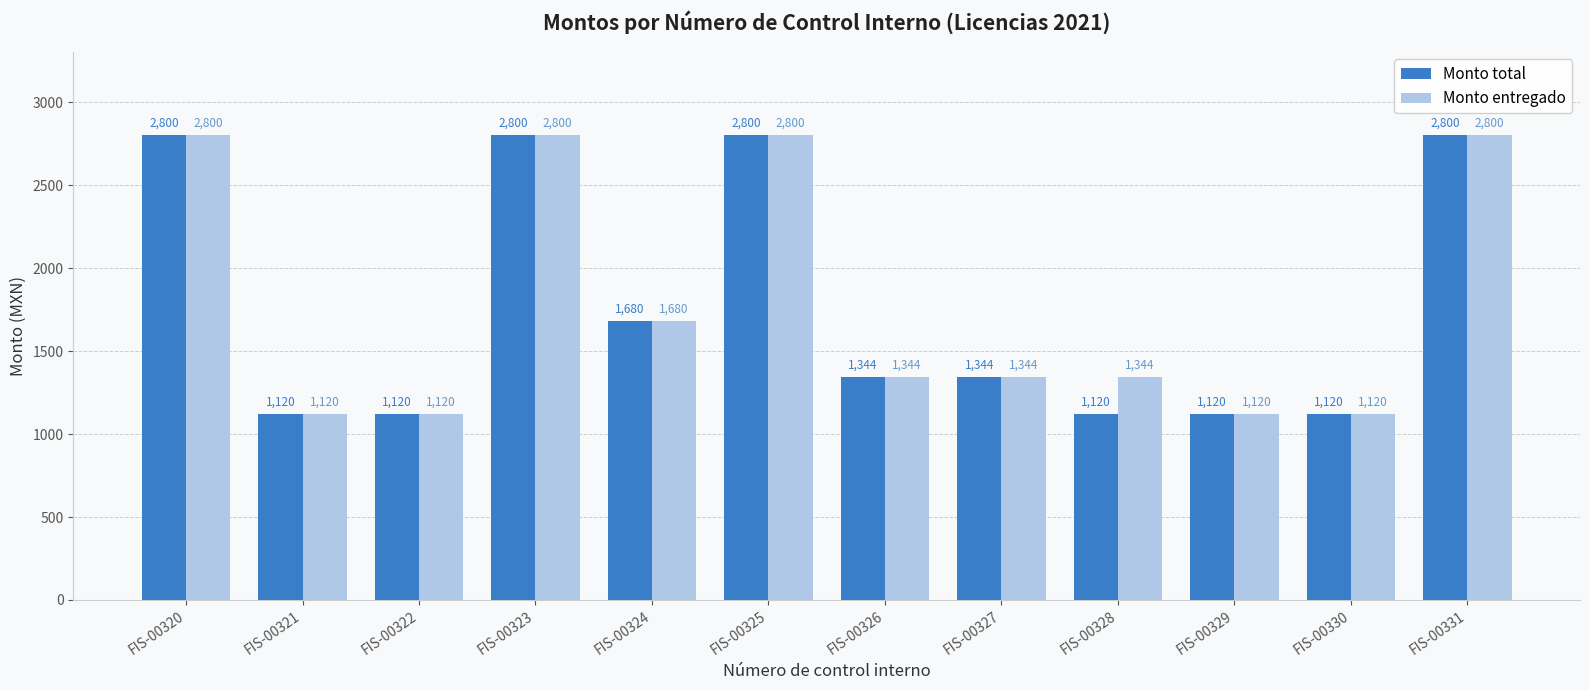

What is the total value across all series at FIS-00330?

2240